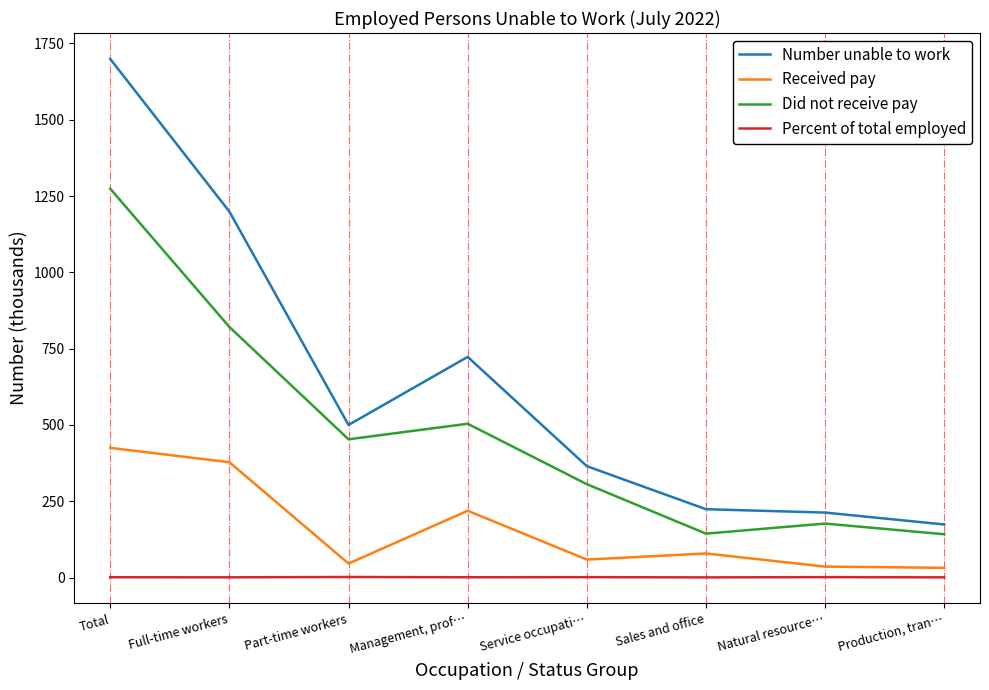

What is the difference between the Number unable to work values at Part-time workers and Service occupati…?

135.0